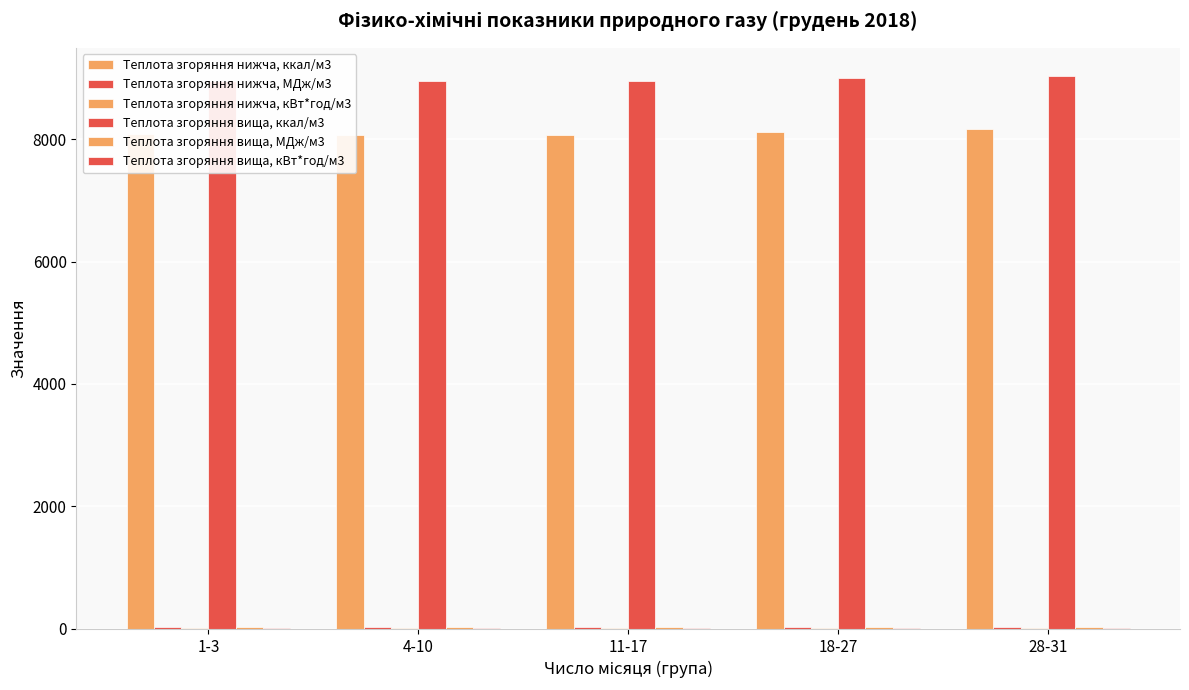

What is the value of the Теплота згоряння вища, МДж/м3 bar at the 2nd from the left?

37.4